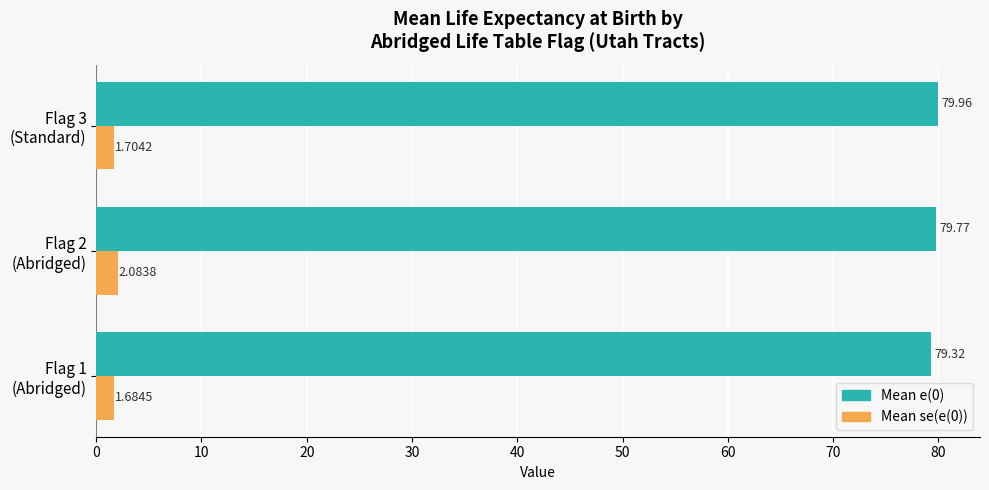

What is the average value of the Mean e(0) series?

79.7